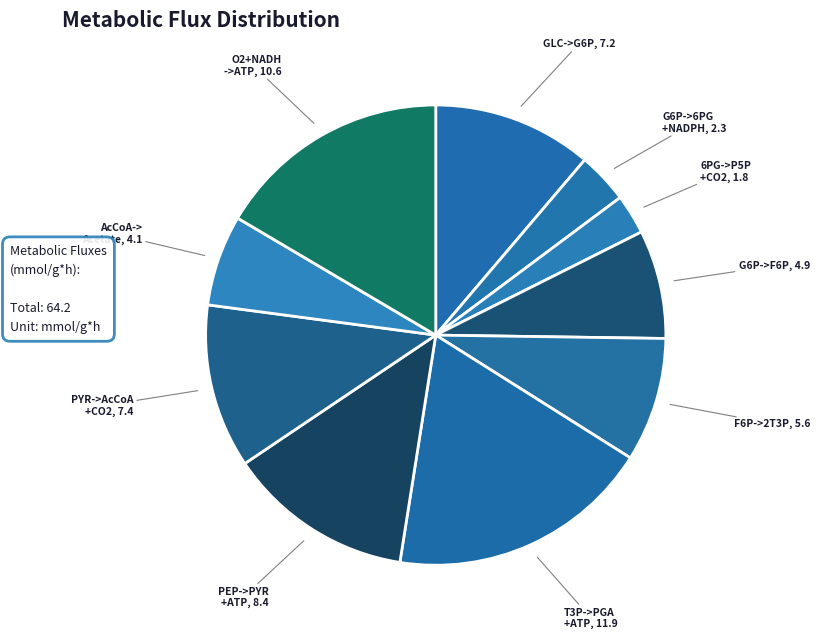

Rank the categories by value from lowest to highest.

6PG -> P5P + CO2 + NADPH, G6P -> 6PG + NADPH, AcCoA -> Acetate + ATP, G6P -> F6P, F6P + ATP -> 2 T3P, GLC + ATP -> G6P, PYR -> AcCoA + CO2 + NADH, PEP -> PYR + ATP, O2 + 2 NADH -> 2 PO + ATP, T3P -> PGA + ATP + NADH